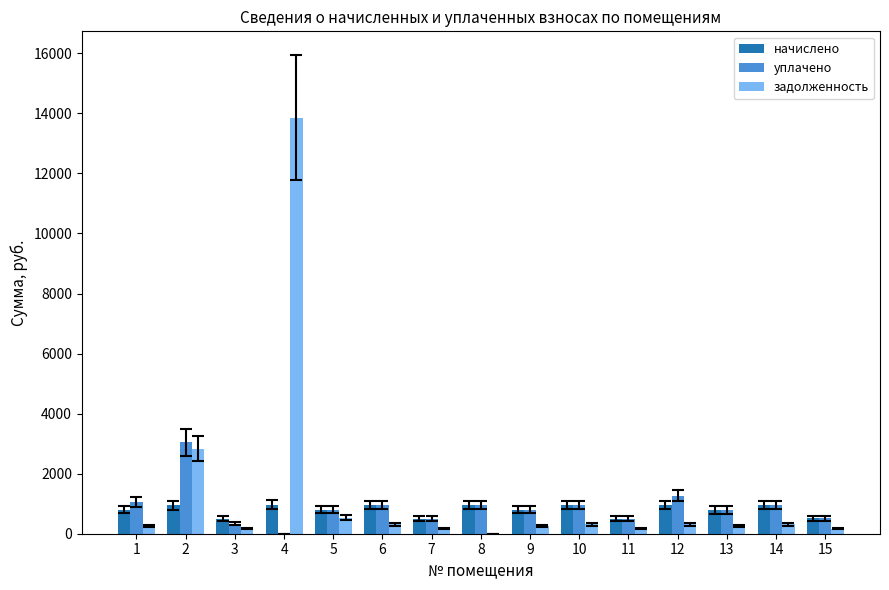

What is the sum of the задолженность values at 9 and 3?

435.6